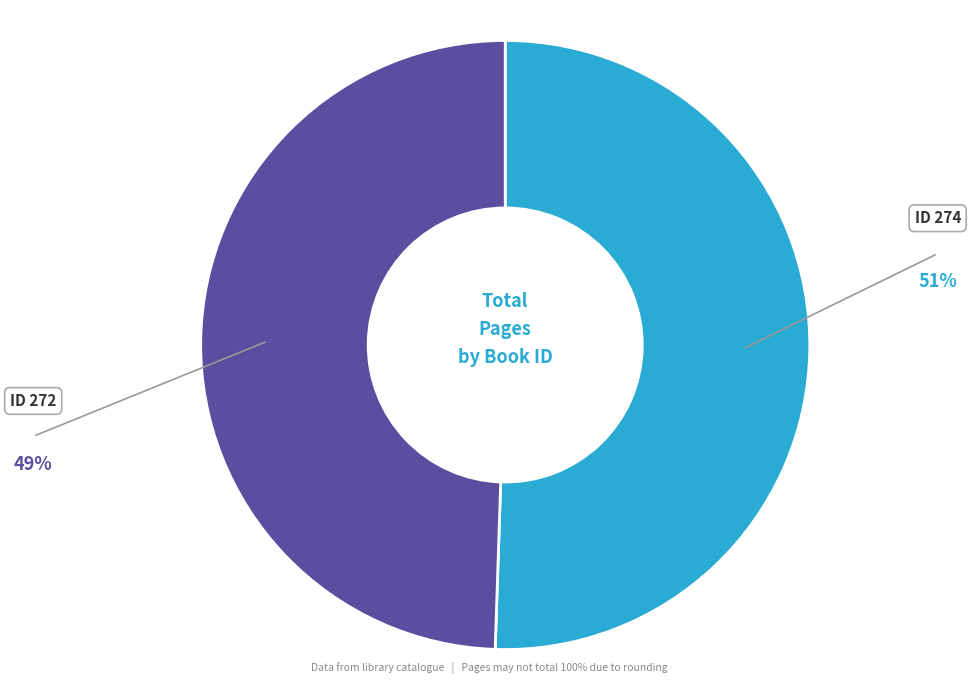

Is there any slice that represents more than half of the pie?

Yes